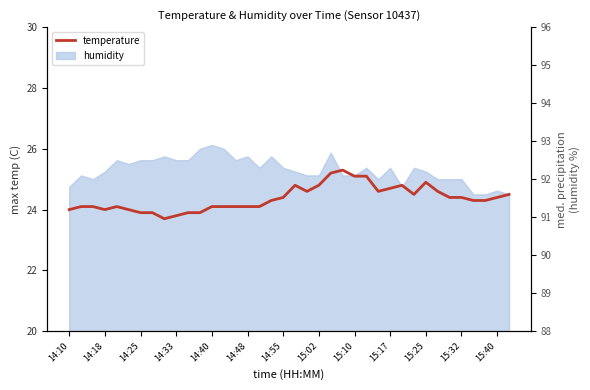

What is the maximum value shown in the chart?

25.3